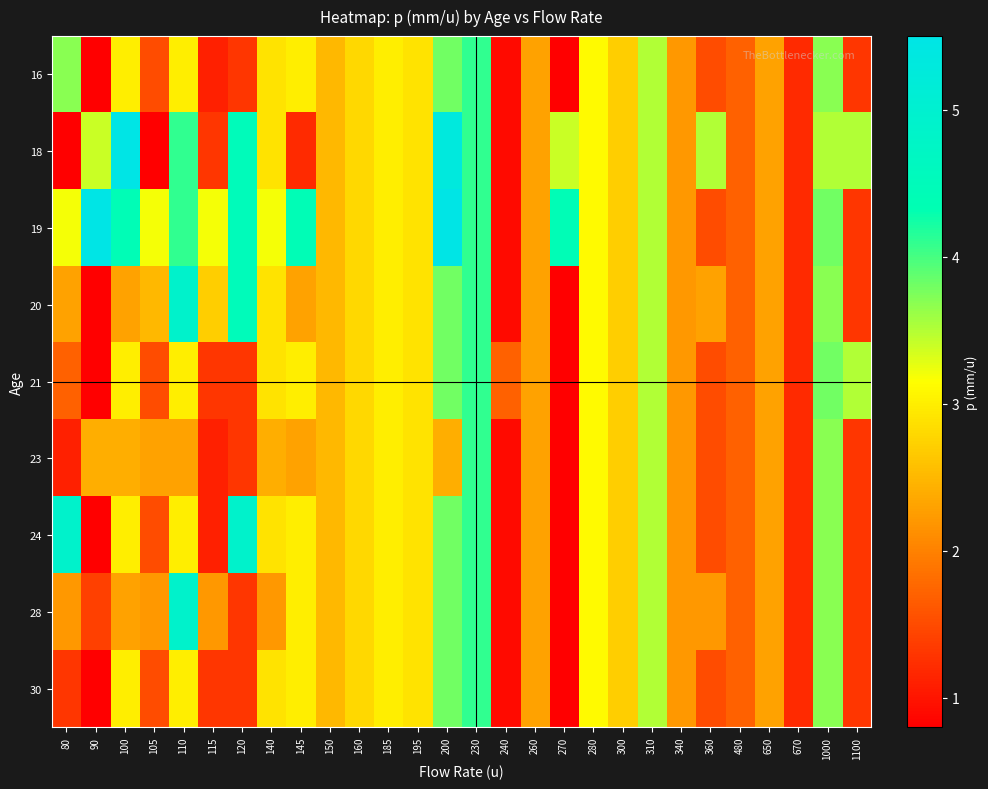

At which category is the sum across all series the highest?

230